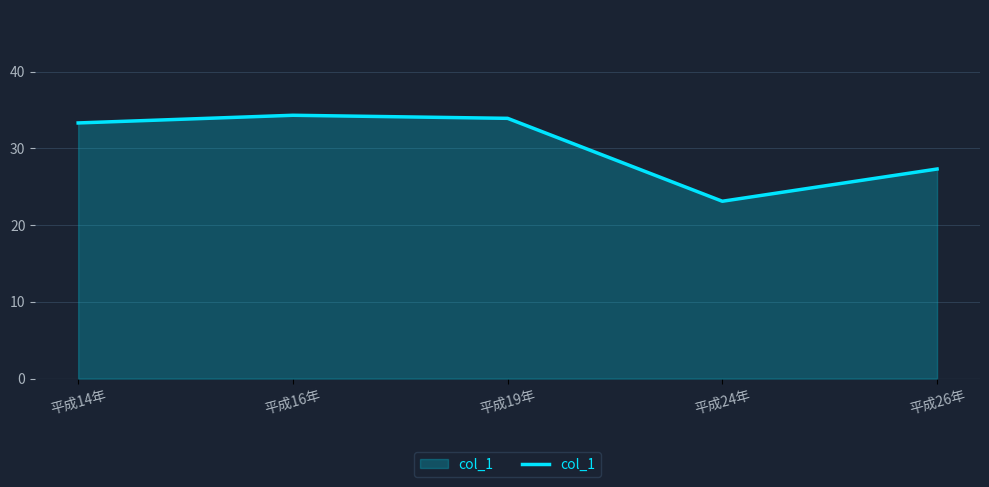

What is the minimum value shown in the chart?

23.1